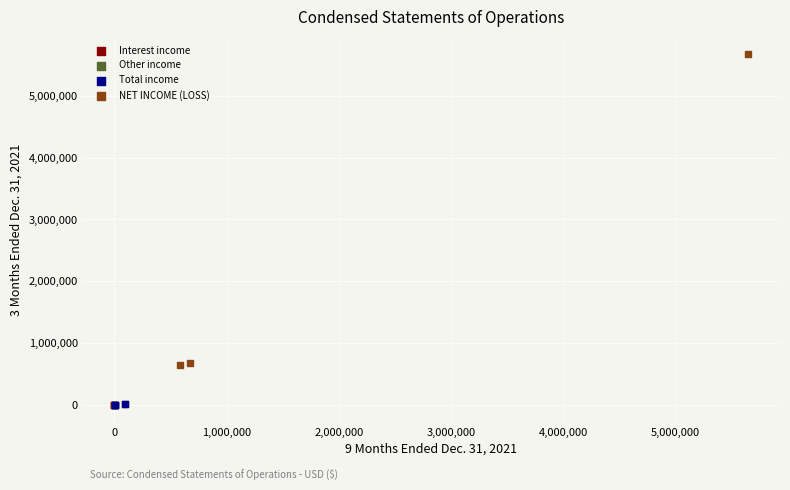

Which series has the largest Y range (max minus min)?

NET INCOME (LOSS)